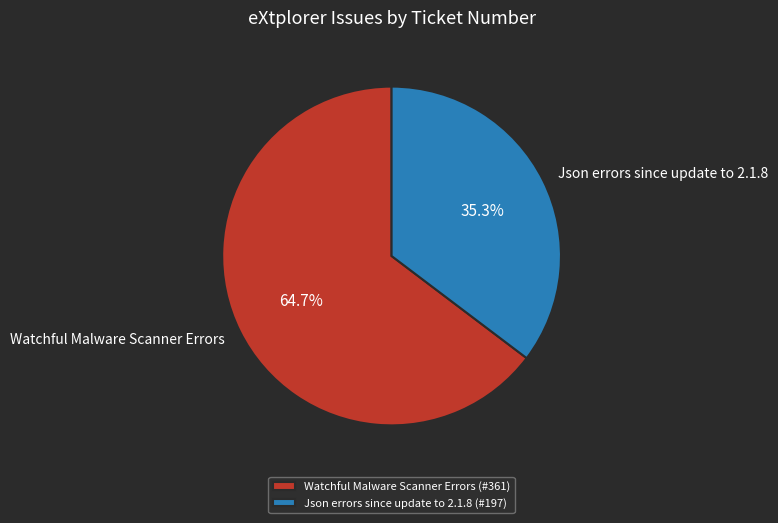

What percentage is the Watchful Malware Scanner Errors slice, to the nearest percent?

65%